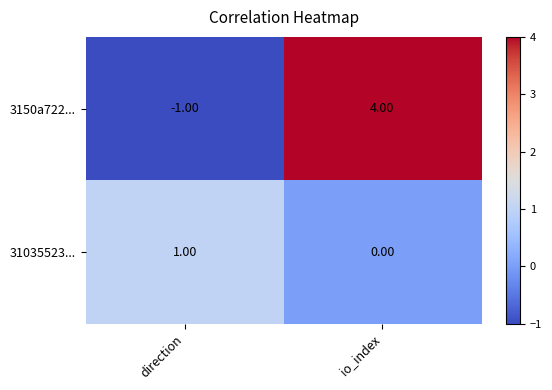

What is the difference between the 3150a722... values at io_index and direction?

5